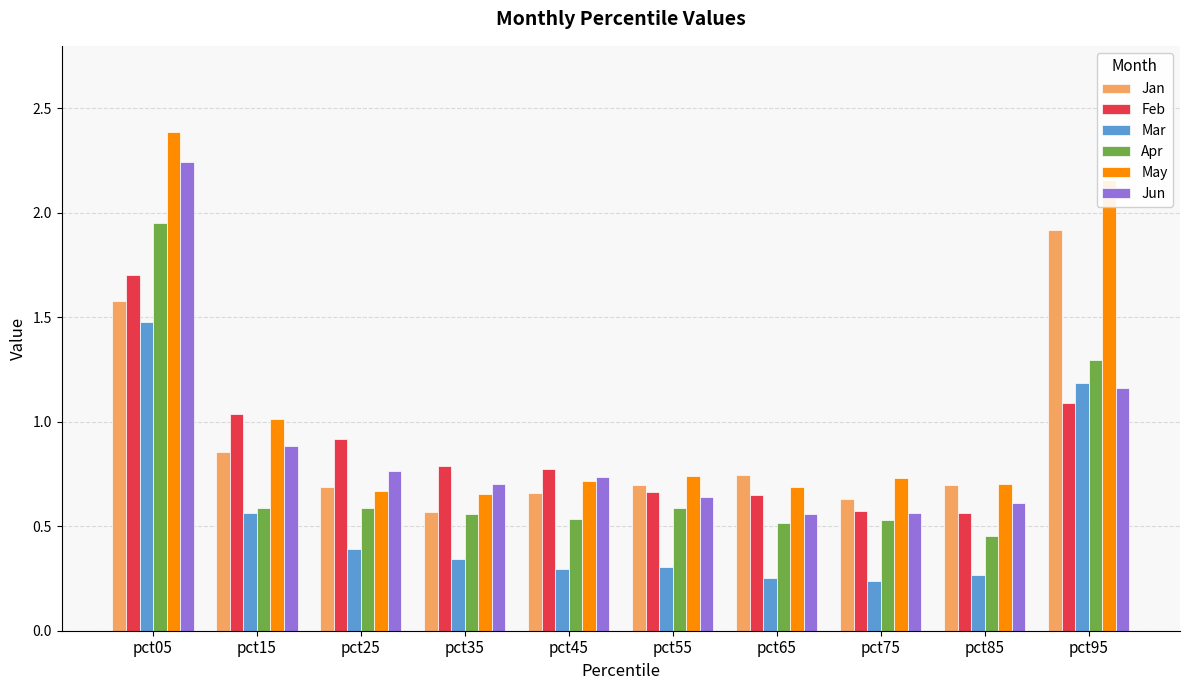

Which series has the widest spread of values?

May